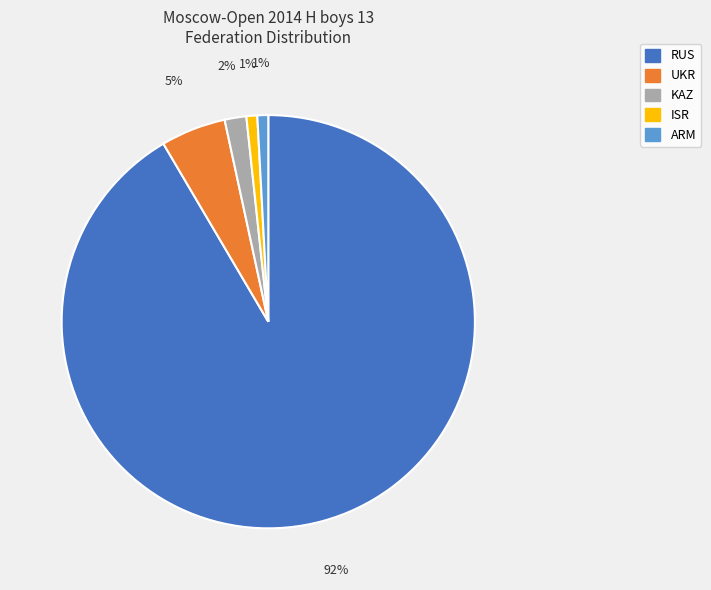

Between UKR and RUS, which is larger?

RUS